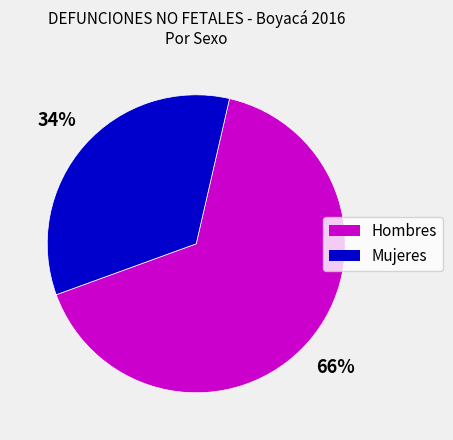

Rank the categories by value from lowest to highest.

Mujeres, Hombres